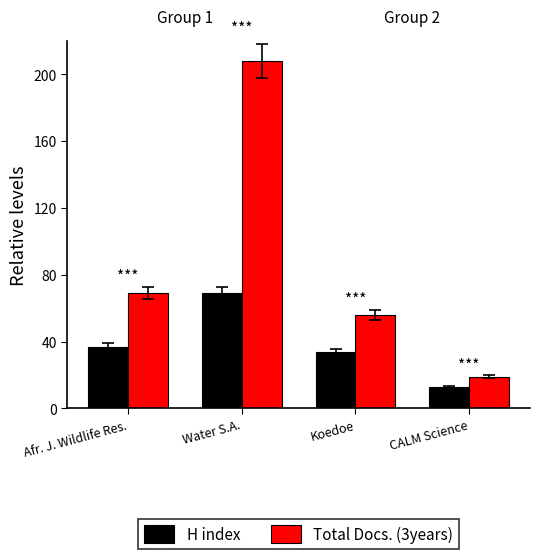

What is the label of the 2nd bar from the right?

Koedoe